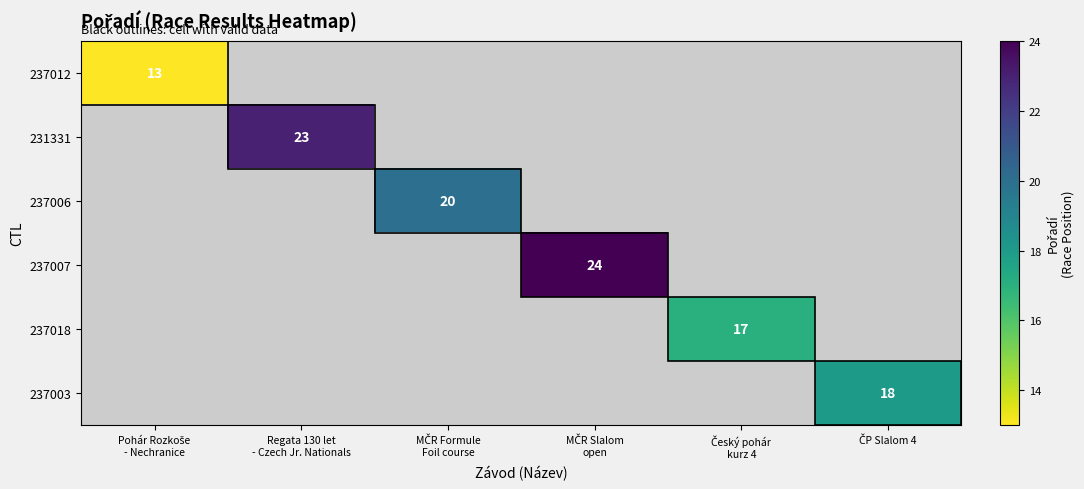

What value does the 237003 series have at ČP Slalom 4, to the nearest 10?

20